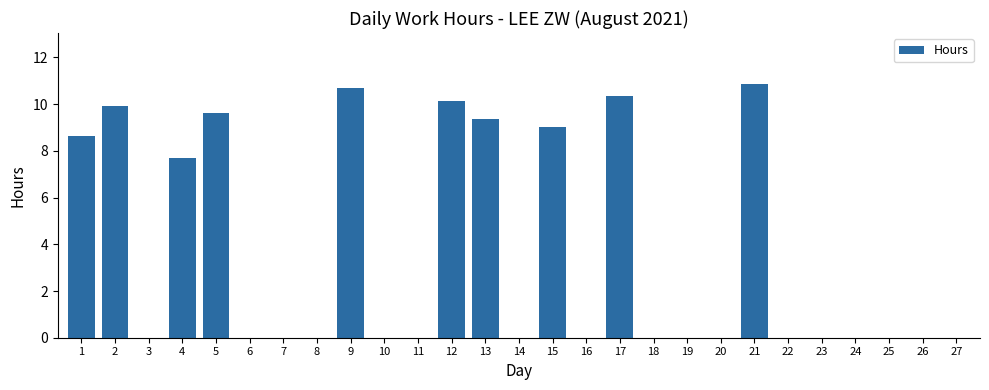

What is the average value?

3.6